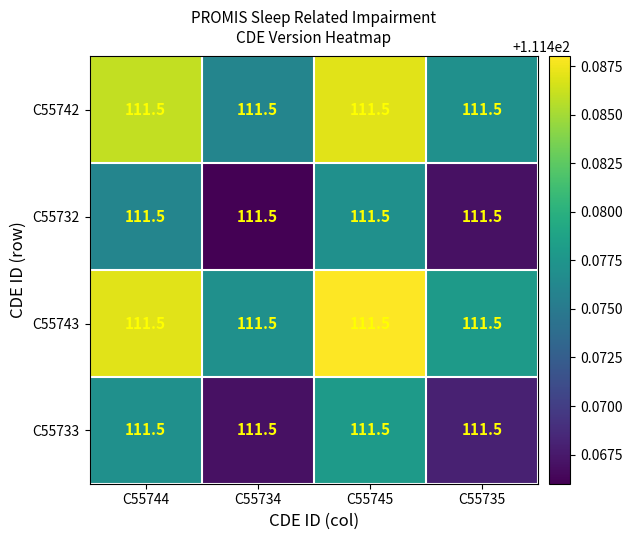

Rank the series by their maximum value, from lowest to highest.

C55732, C55733, C55742, C55743